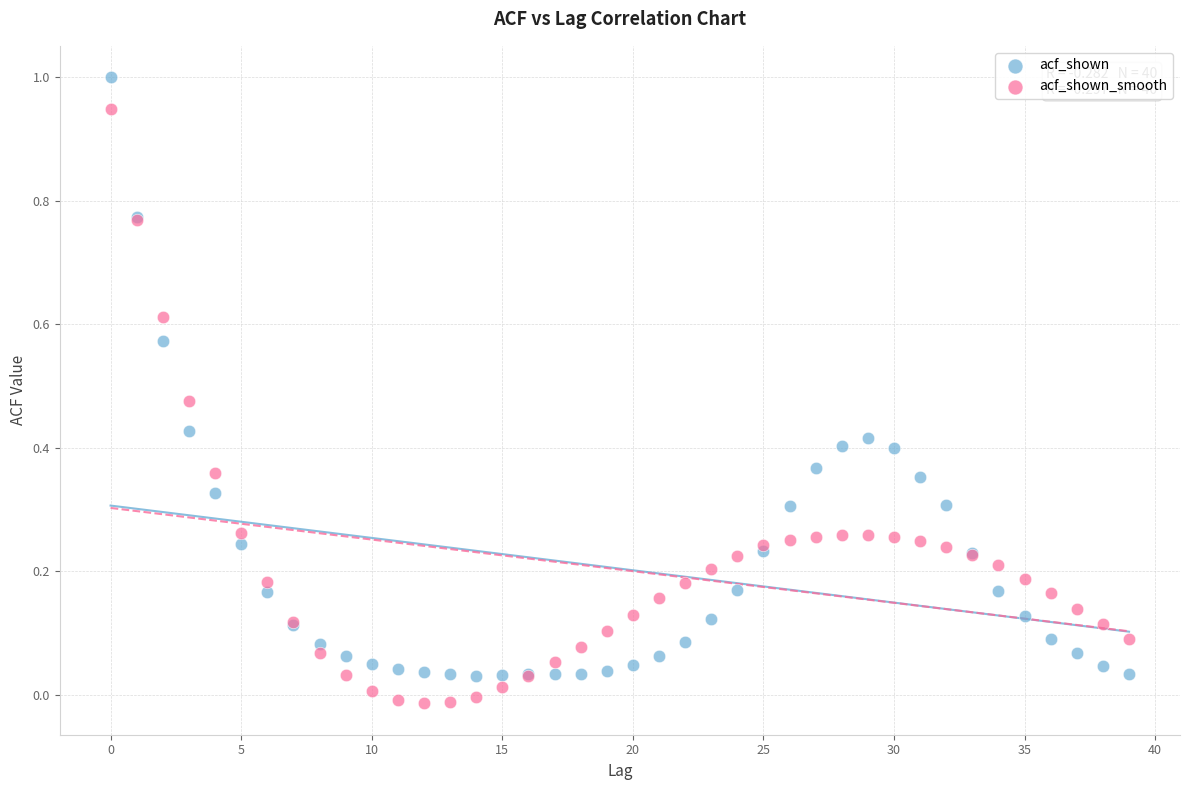

Which series contains the lowest Y value?

acf_shown_smooth